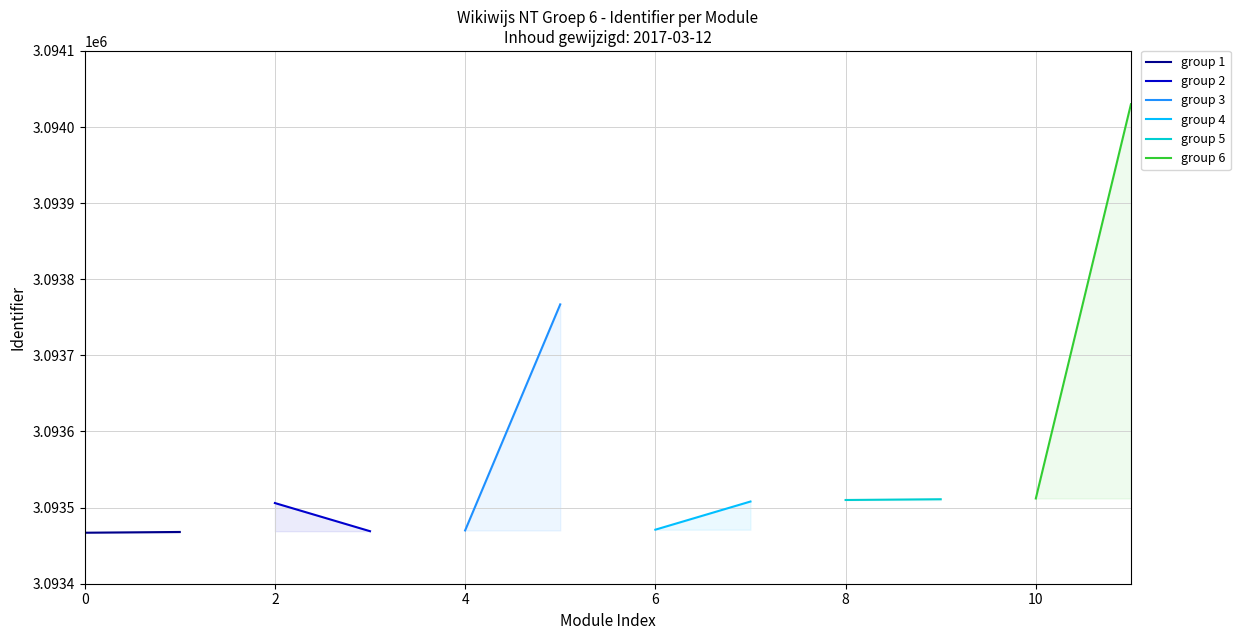

List the series in order of their peak value, lowest first.

group 1, group 2, group 4, group 5, group 3, group 6